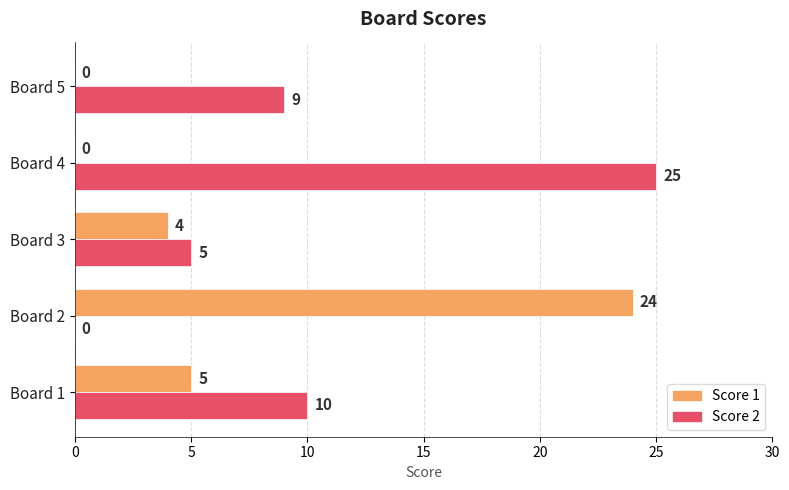

At which category is the sum across all series the highest?

Board 4